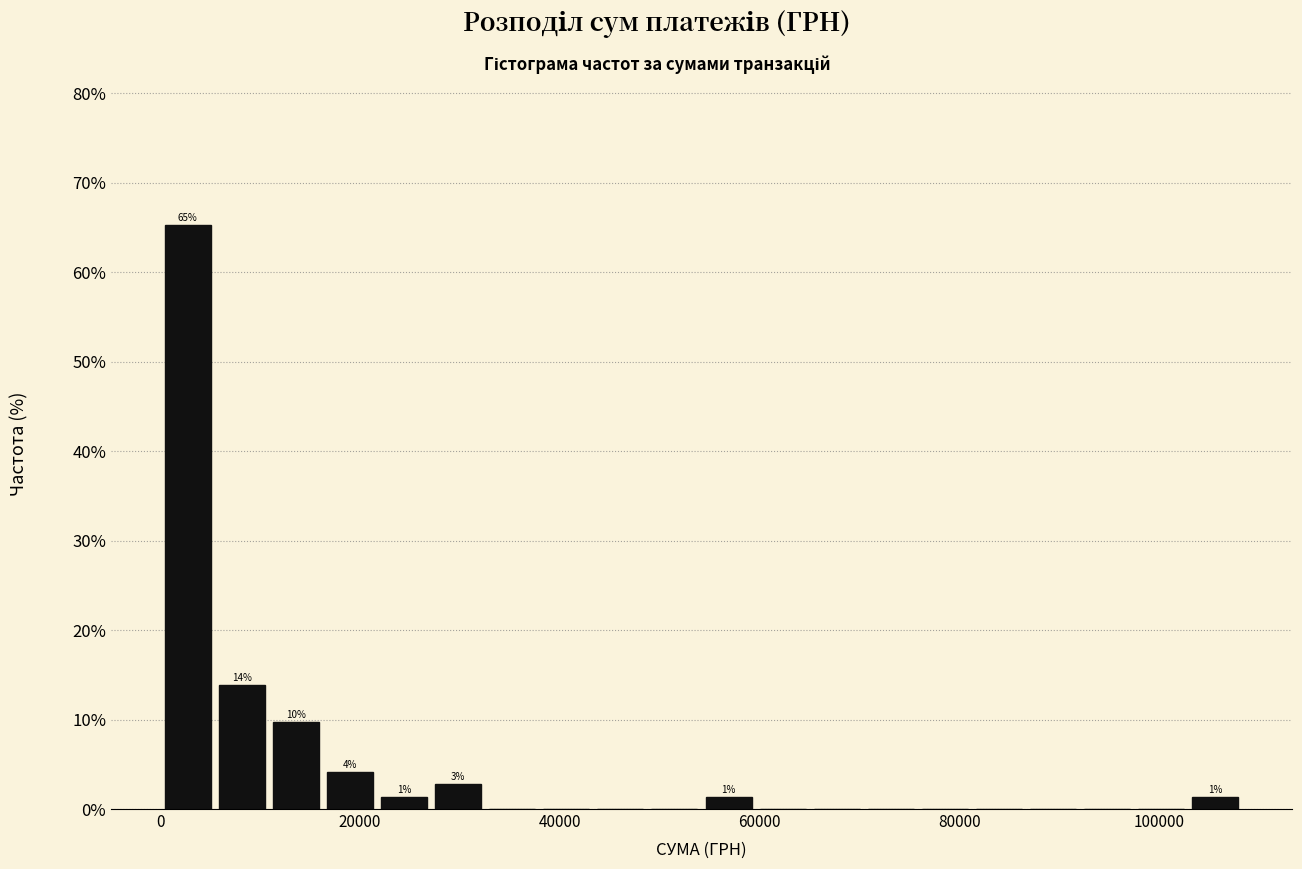

Read against the x-axis, roughly where is the centre of the tallest bar?

2000